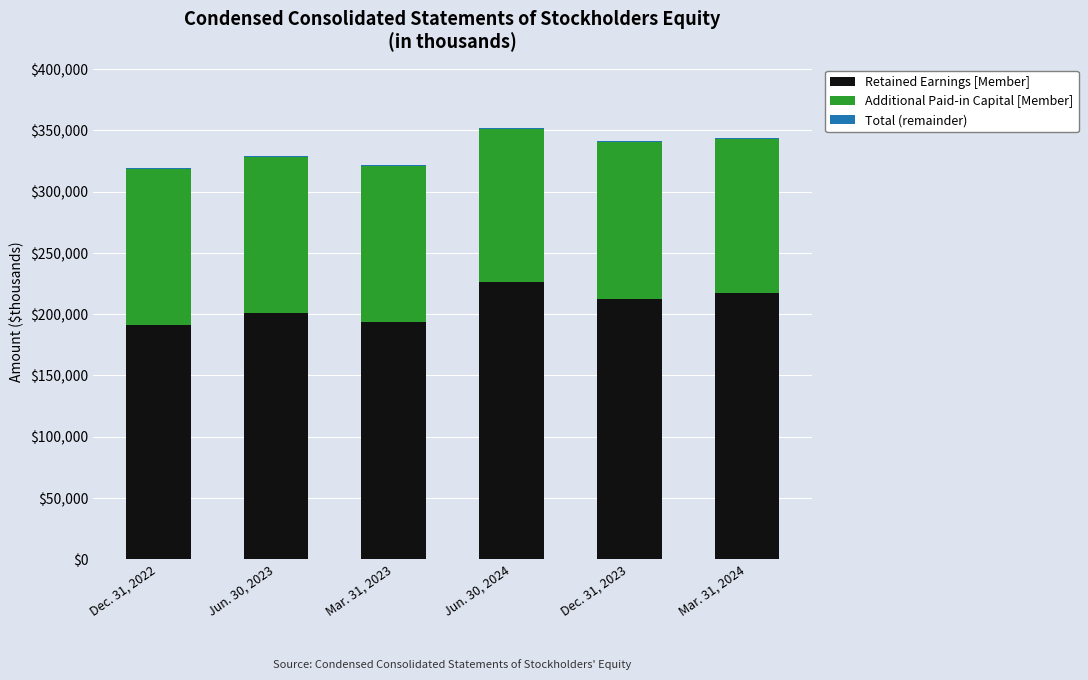

Is it true that Retained Earnings [Member] equals 131563 at Dec. 31, 2022?

False